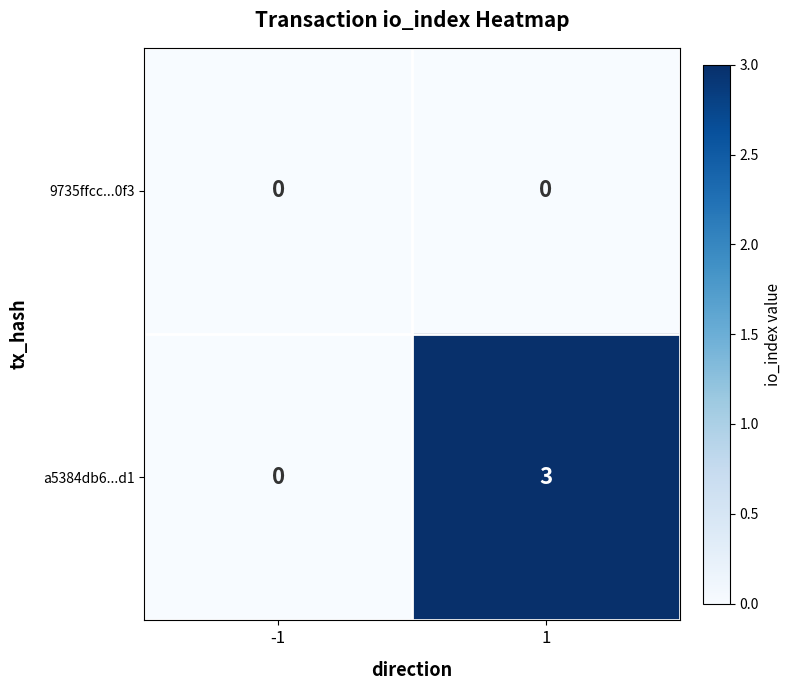

Between -1 and 1, which series saw the biggest shift?

a5384db6...d1